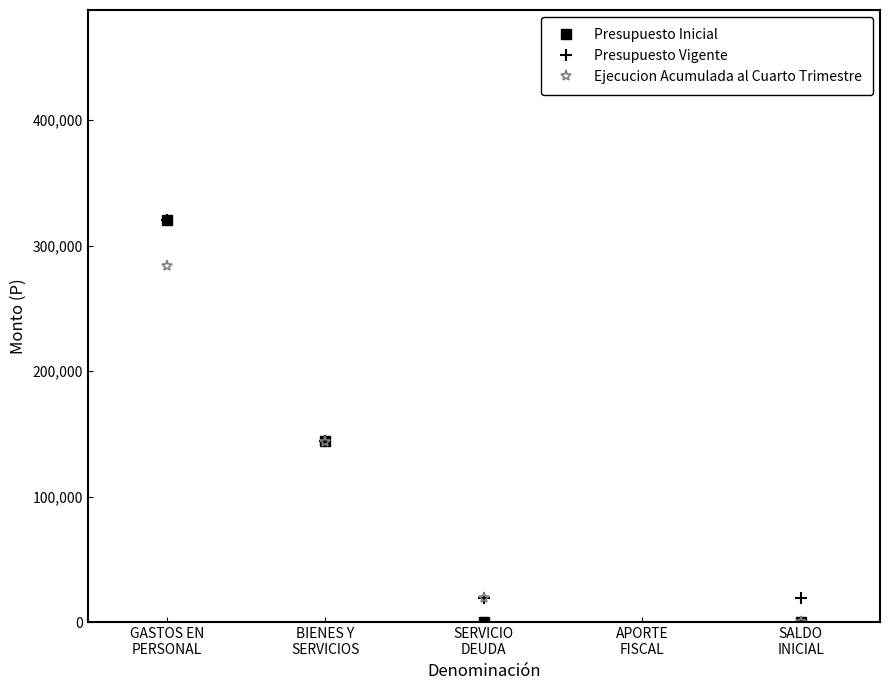

What is the lowest value of the Presupuesto Vigente series?

19701